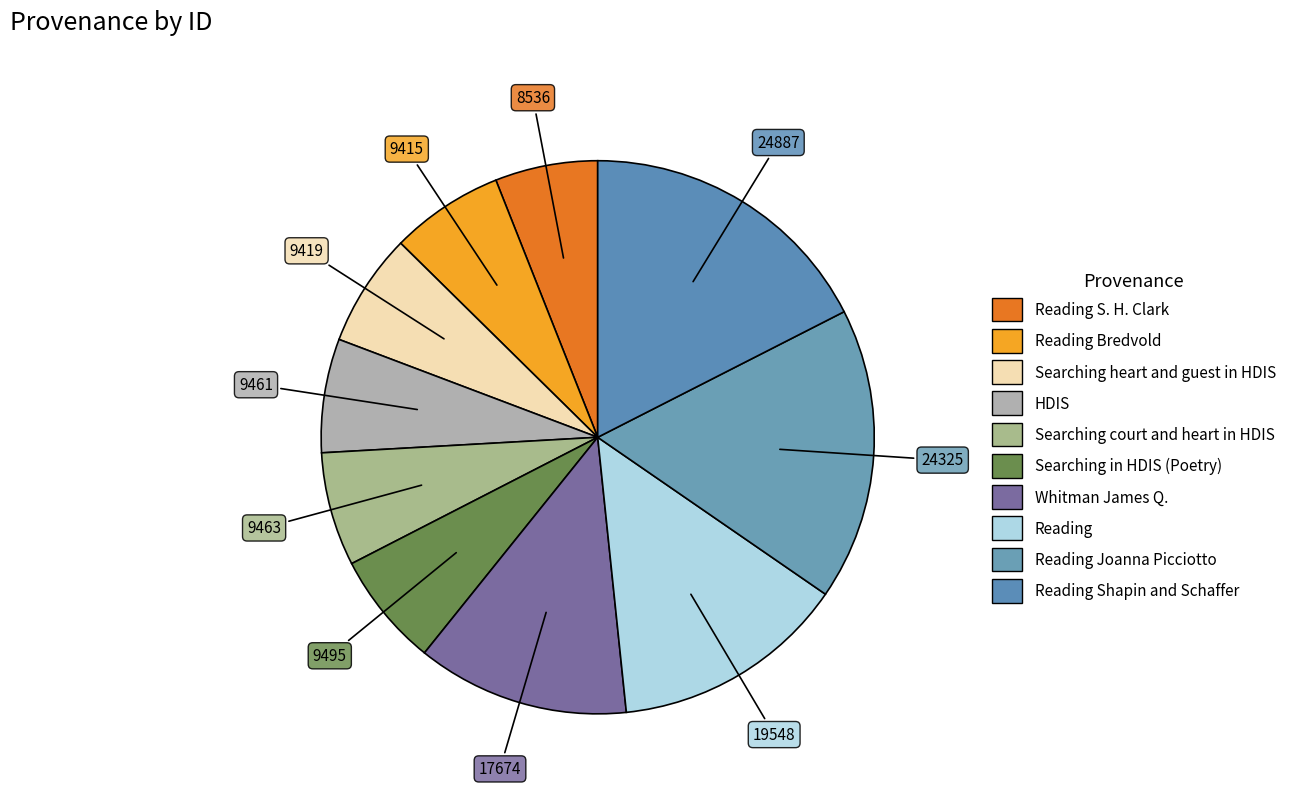

Count the number of slices in the pie.

10